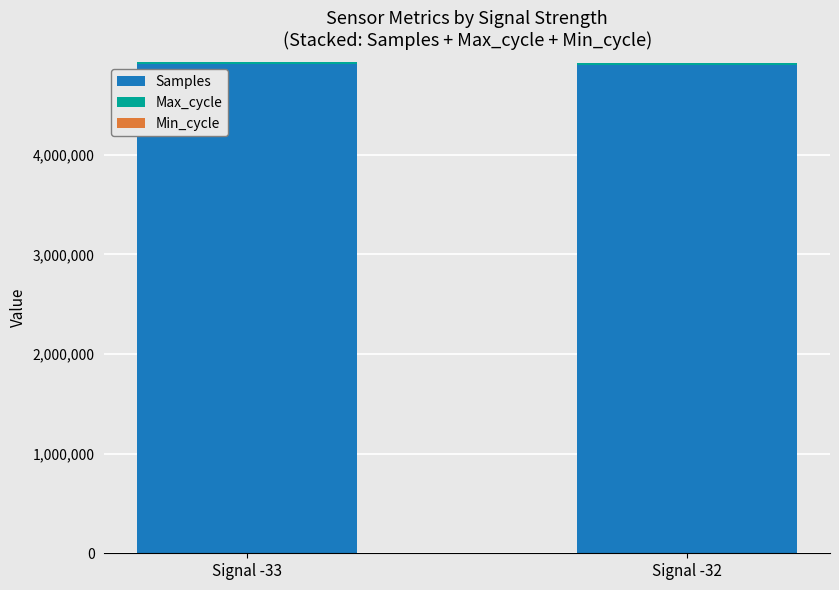

What is the sum of all Samples values?

9808437